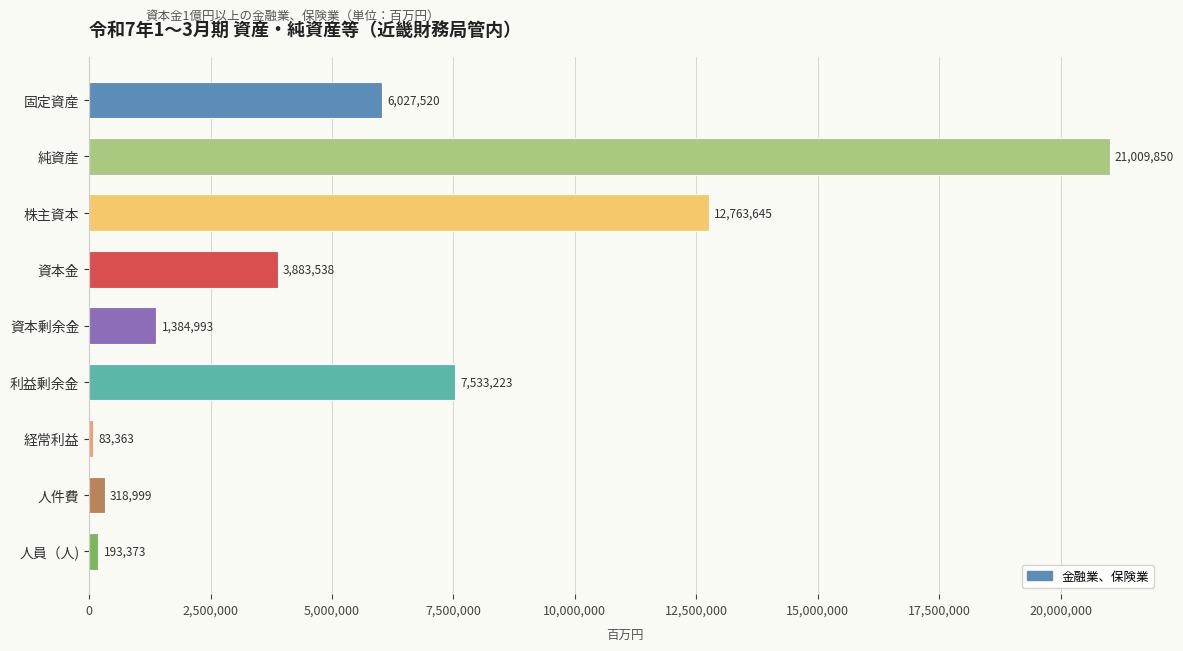

What is the ratio of the value at 固定資産 to the value at 株主資本?

0.5